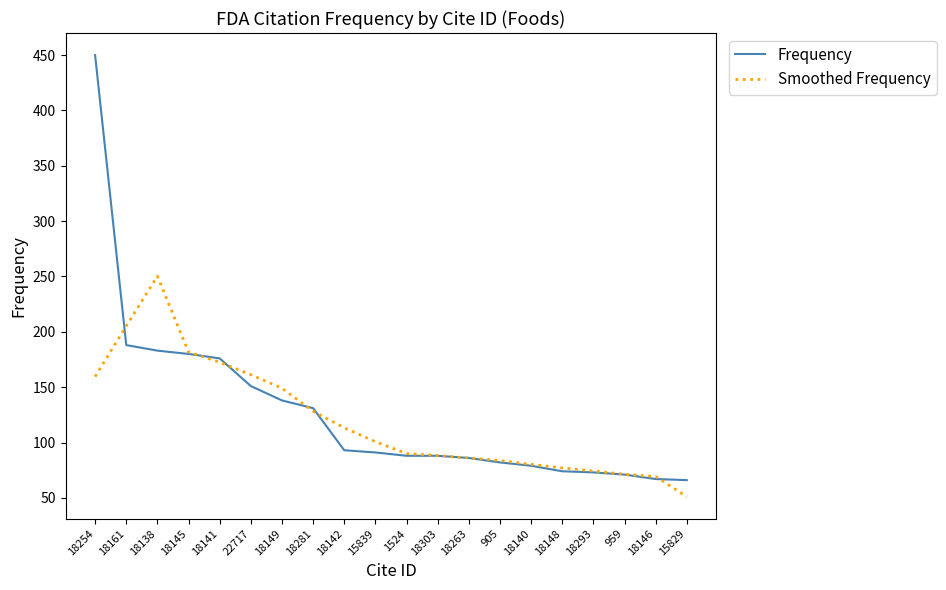

Which series has the widest spread of values?

Frequency